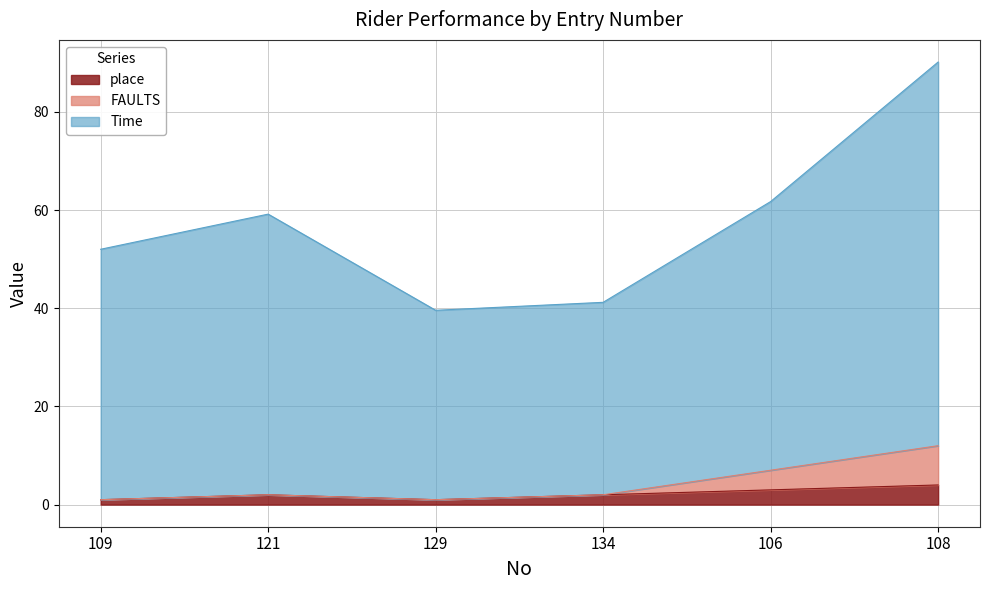

How many categories are shown in the chart?

6